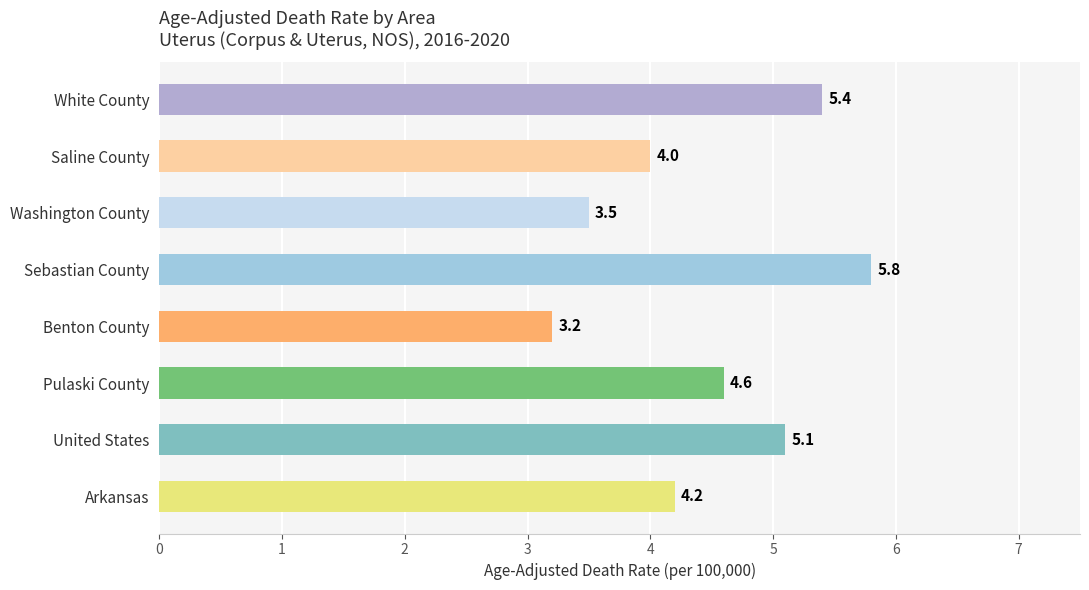

At which label is the value closest to 4?

Saline County